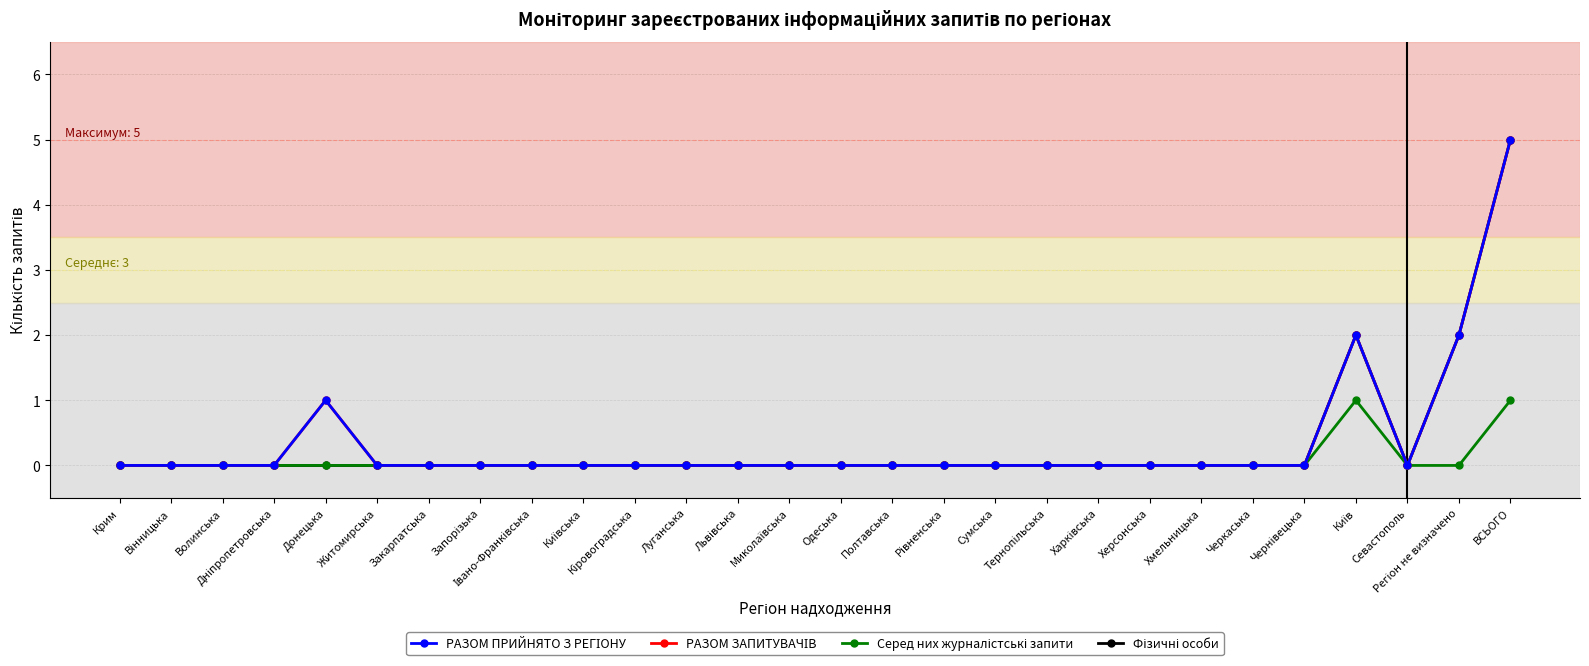

True or false: Фізичні особи has more than 2 interior local peaks.

False